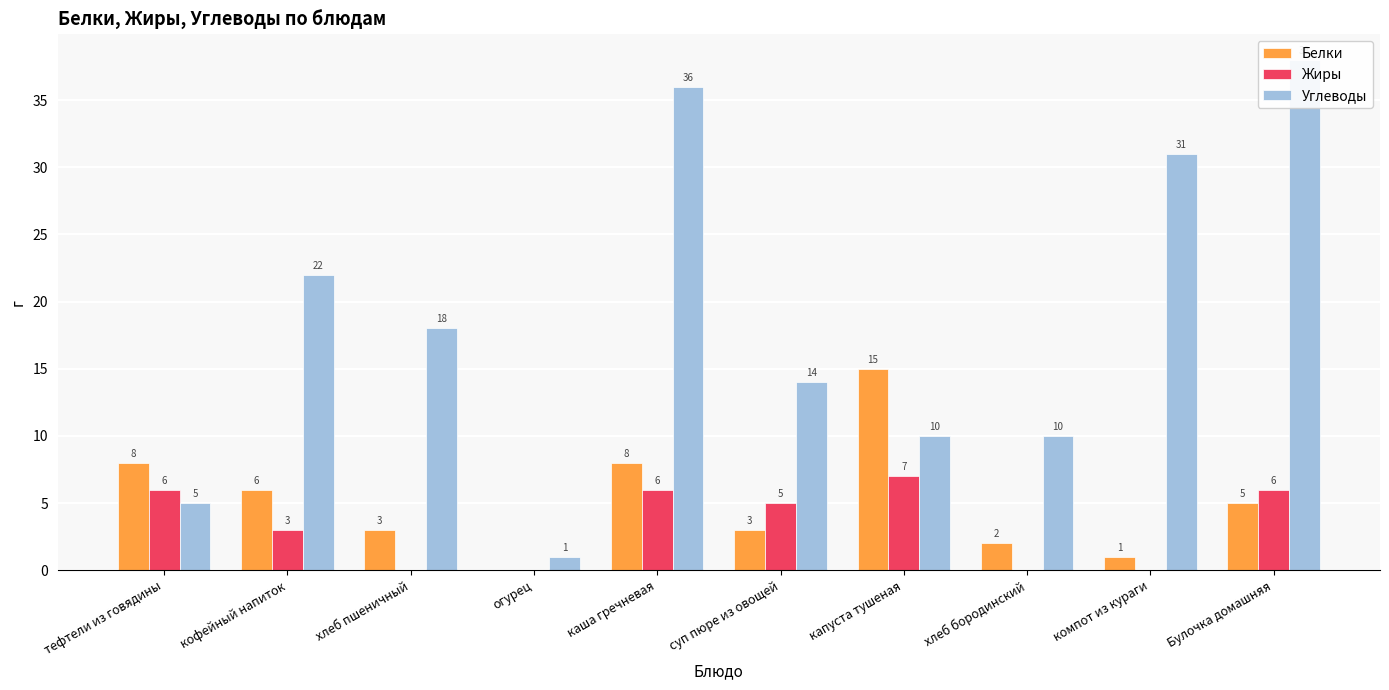

Is the value of Белки at хлеб пшеничный greater than the value of Жиры at капуста тушеная?

No